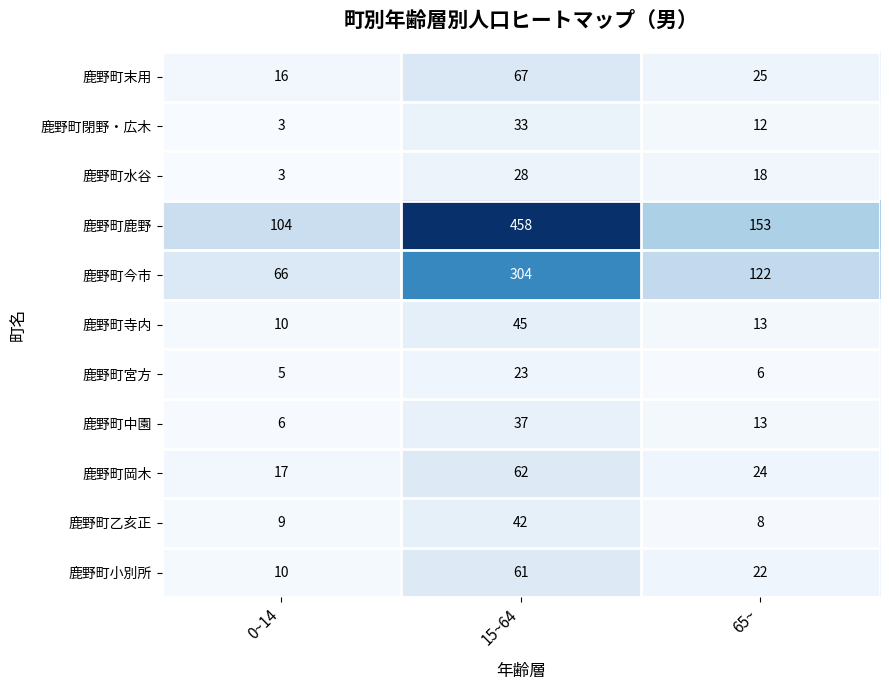

The 鹿野町小別所 series shows 16 at 0~14. True or false?

False